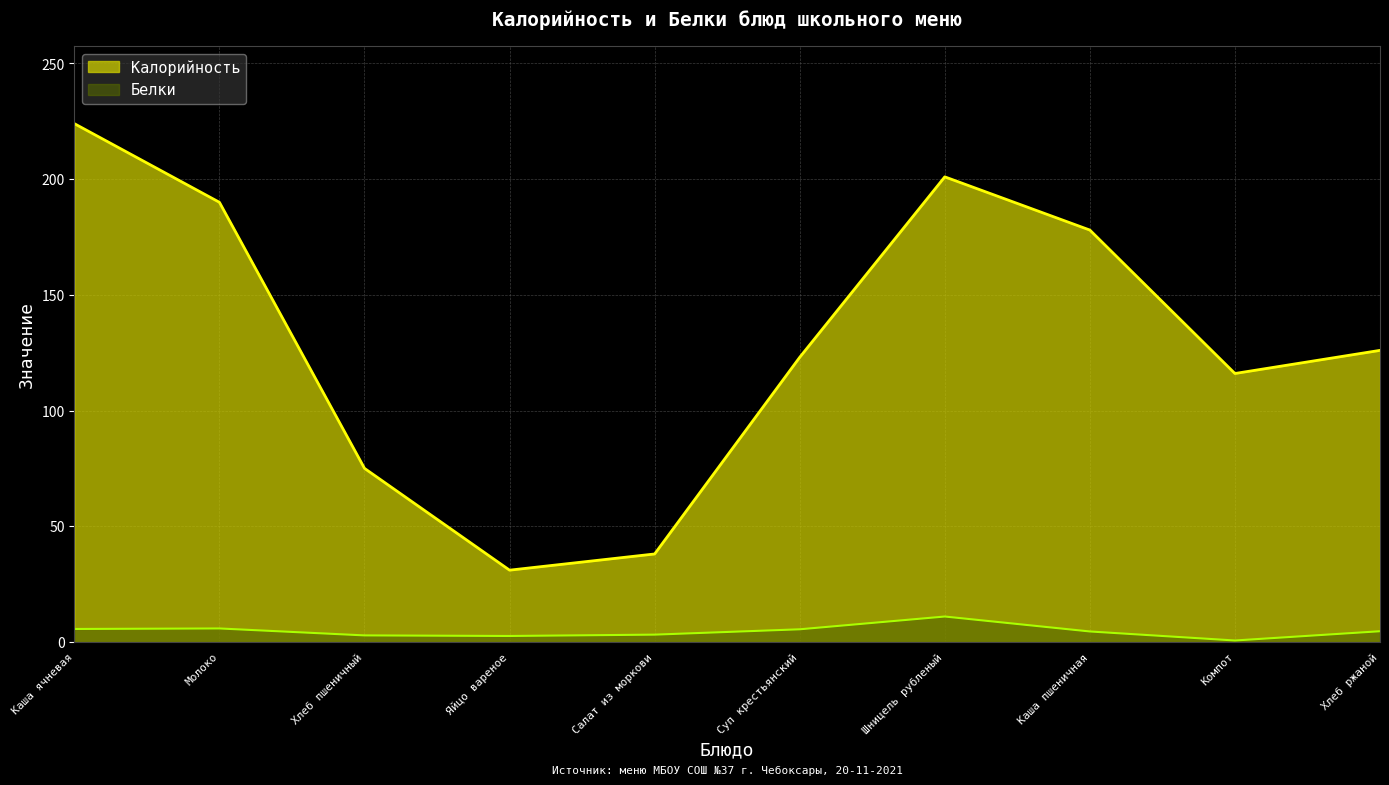

Reading left to right, list all the values displayed in this chart.

Калорийность: 224.0	190.0	75.0	31.0	38.0	123.0	201.0	178.0	116.0	126.0
Белки: 5.6	5.8	2.8	2.5	3.1	5.4	11.0	4.5	0.6	4.6